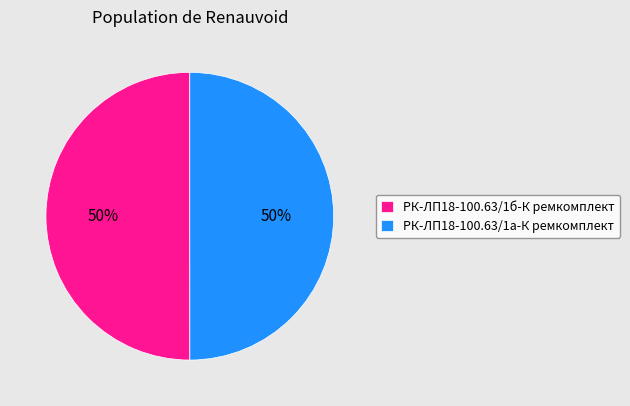

What percentage is the РК-ЛП18-100.63/1б-К ремкомплект slice, to the nearest percent?

50%